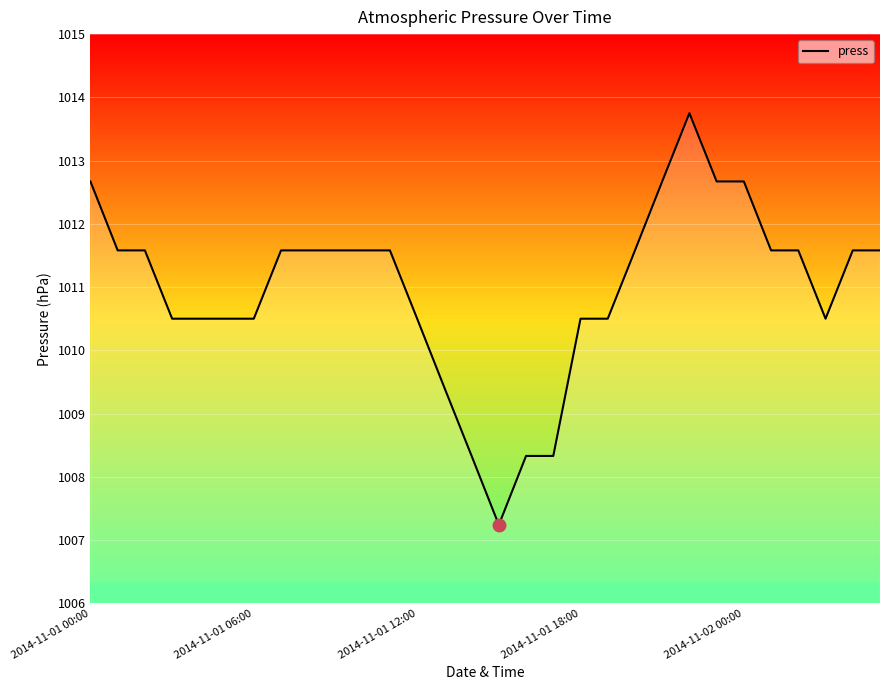

What is the difference between the maximum and minimum values?

6.5